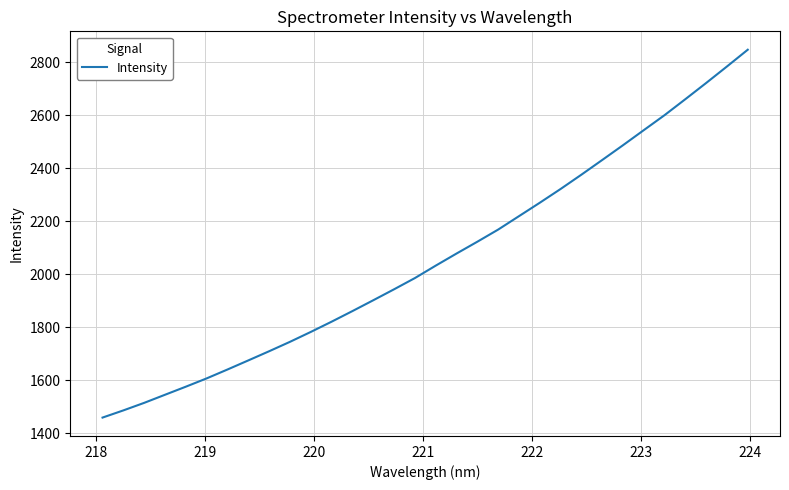

What is the maximum value shown in the chart?

2848.1